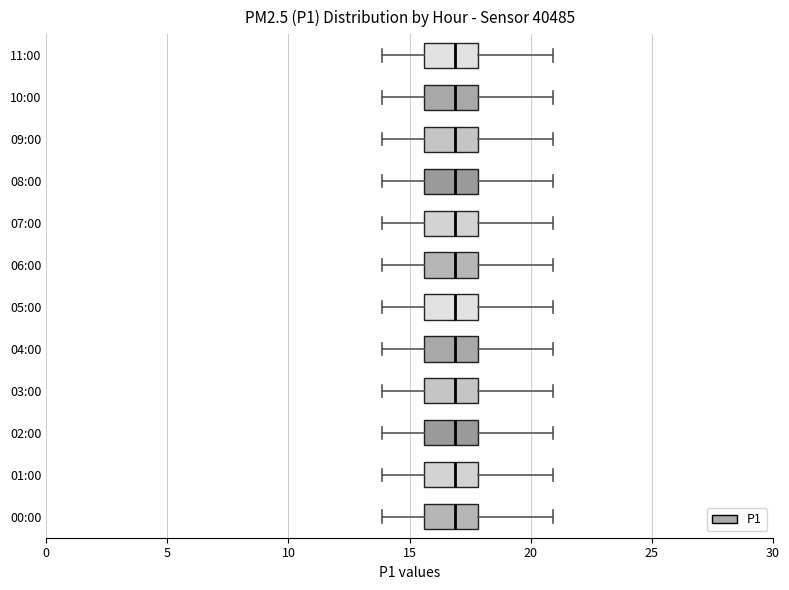

Reading bottom to top, transcribe this box plot: for each box, give where its median line is, the range the box spans, and where its two whiskers end, as read against the x-axis. The values are not printed on the chart, so give them approximately, as read against the axis.

00:00: median 17.0, box 15.5 to 18.0, whiskers 14.0 to 21.0
01:00: median 17.0, box 15.5 to 18.0, whiskers 14.0 to 21.0
02:00: median 17.0, box 15.5 to 18.0, whiskers 14.0 to 21.0
03:00: median 17.0, box 15.5 to 18.0, whiskers 14.0 to 21.0
04:00: median 17.0, box 15.5 to 18.0, whiskers 14.0 to 21.0
05:00: median 17.0, box 15.5 to 18.0, whiskers 14.0 to 21.0
06:00: median 17.0, box 15.5 to 18.0, whiskers 14.0 to 21.0
07:00: median 17.0, box 15.5 to 18.0, whiskers 14.0 to 21.0
08:00: median 17.0, box 15.5 to 18.0, whiskers 14.0 to 21.0
09:00: median 17.0, box 15.5 to 18.0, whiskers 14.0 to 21.0
10:00: median 17.0, box 15.5 to 18.0, whiskers 14.0 to 21.0
11:00: median 17.0, box 15.5 to 18.0, whiskers 14.0 to 21.0